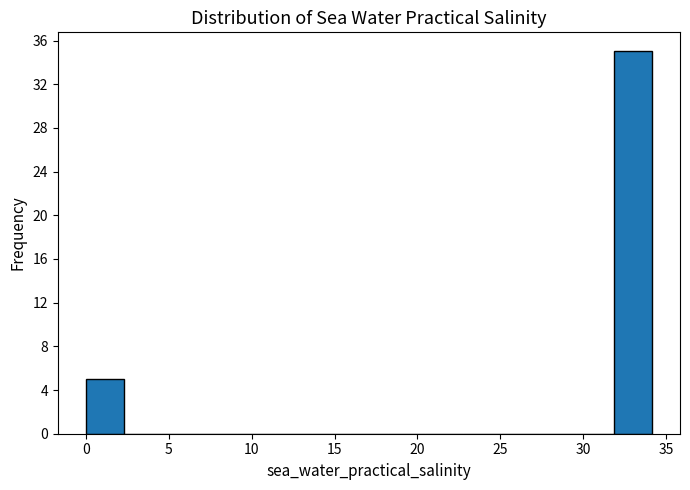

Over which range of the x-axis is the bar tallest?

32.0 to 34.0